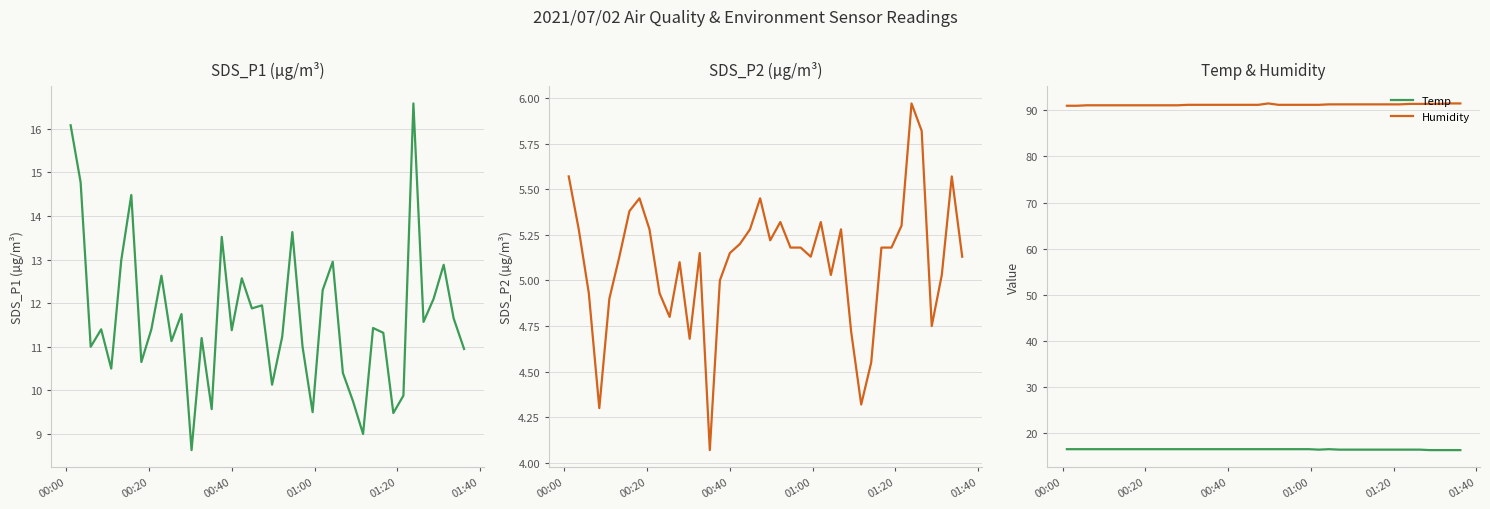

Which series has the largest total across all categories?

Humidity